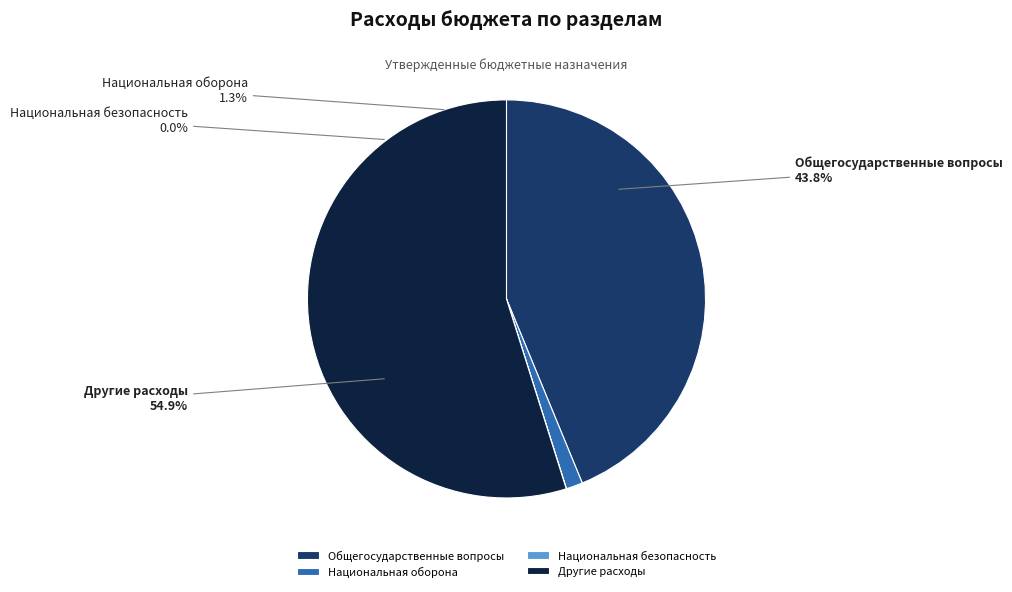

To the nearest percent, what is the difference between the Национальная оборона and Национальная безопасность и правоохранительная деятельность slice percentages?

1%